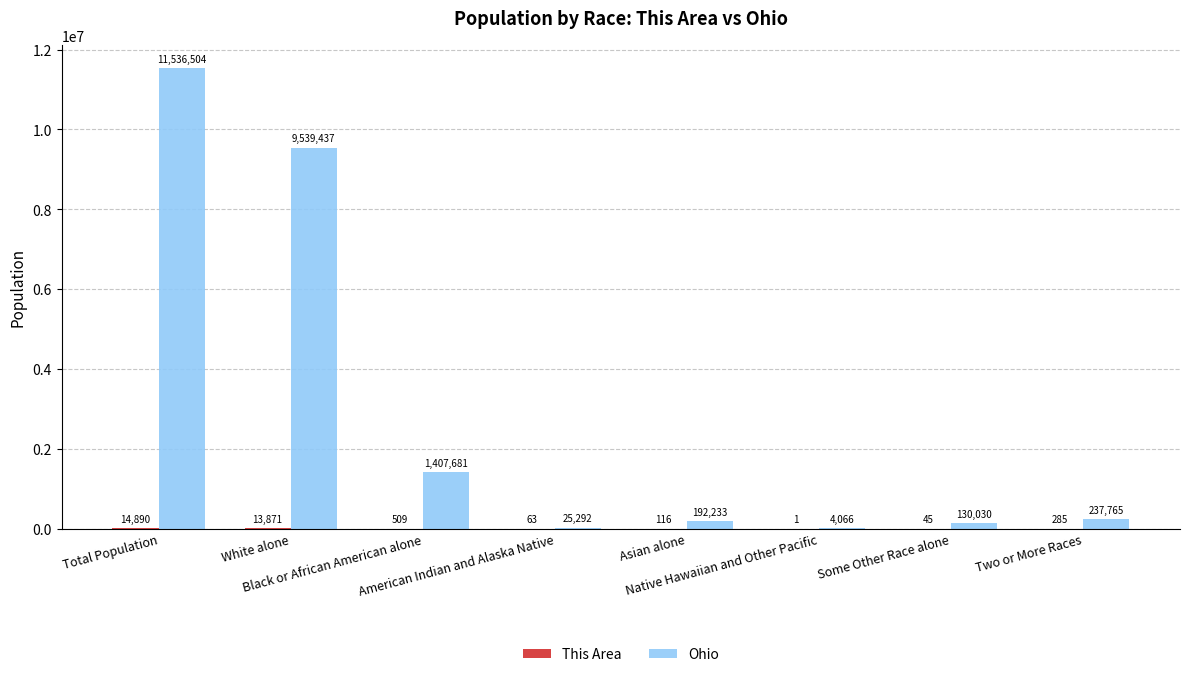

Between Asian alone and Two or More Races, which series saw the biggest shift?

Ohio